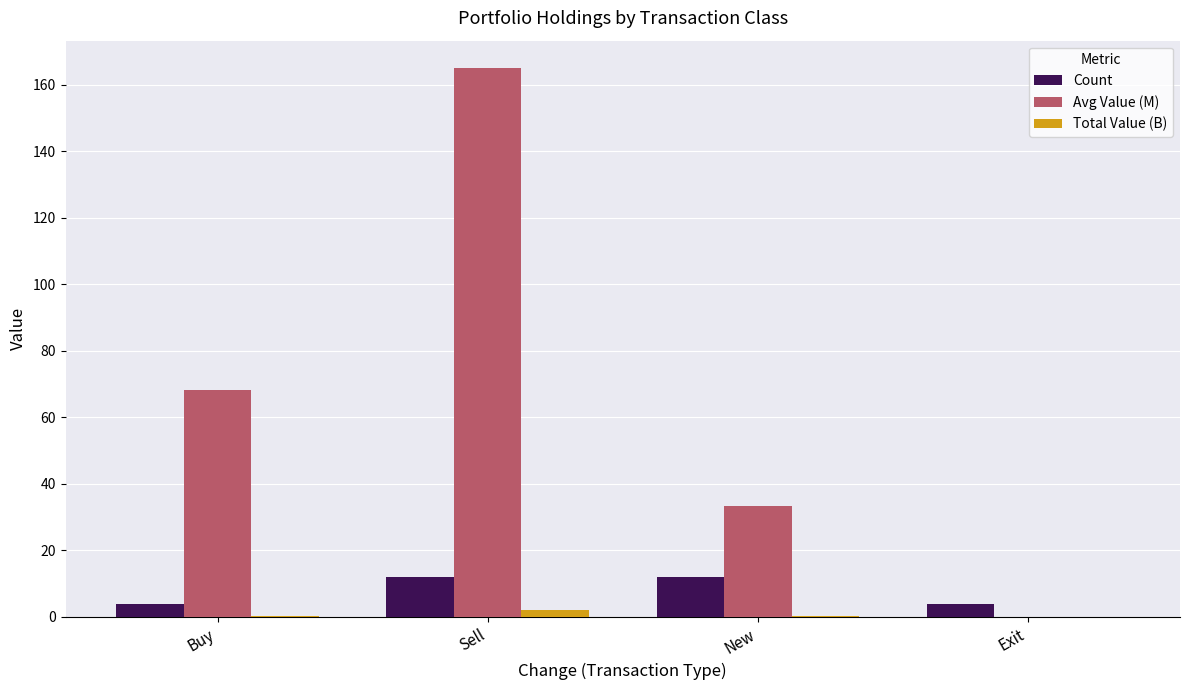

Which series changed the most between Buy and New?

Avg Value (M)